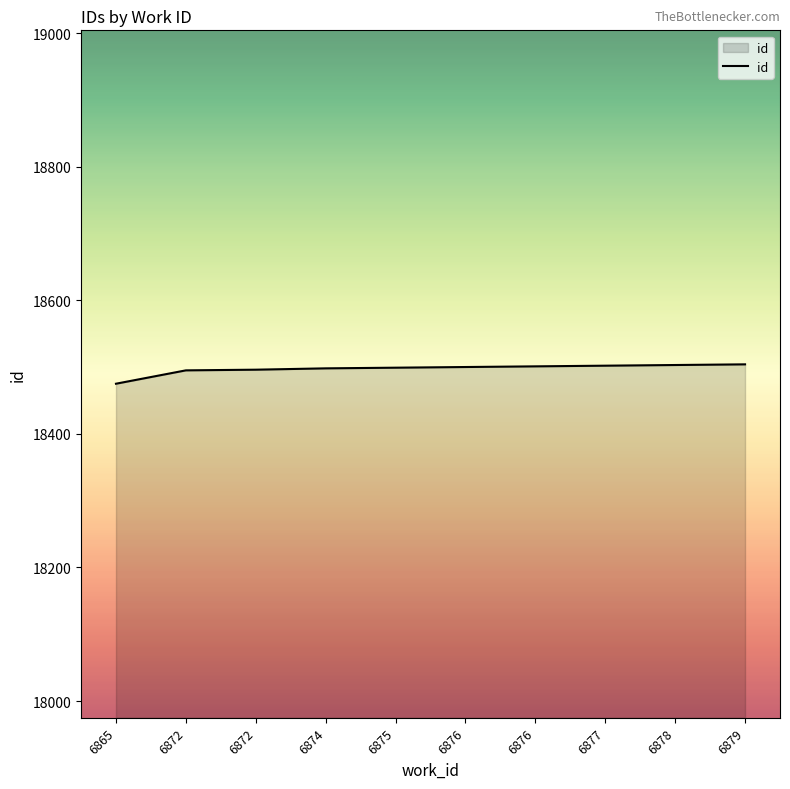

At which category does the chart reach its peak across all series?

6879